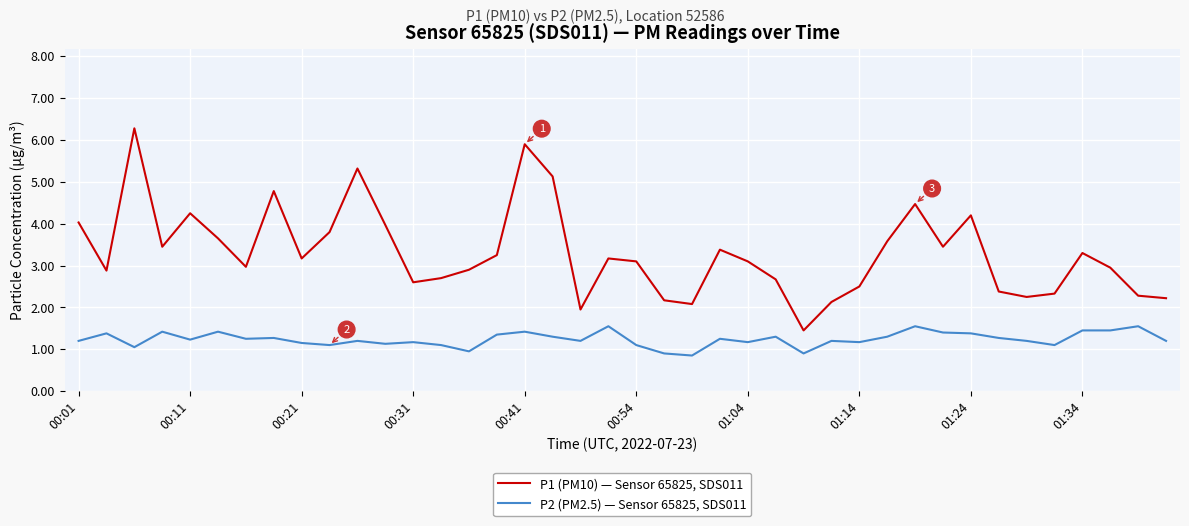

What is the sum of all P1 (PM10) — Sensor 65825, SDS011 values?

132.1